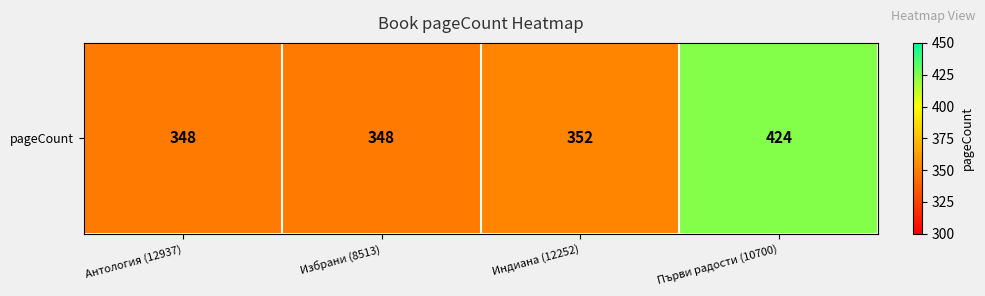

What is the sum of the values at Първи радости (10700) and Избрани (8513)?

772